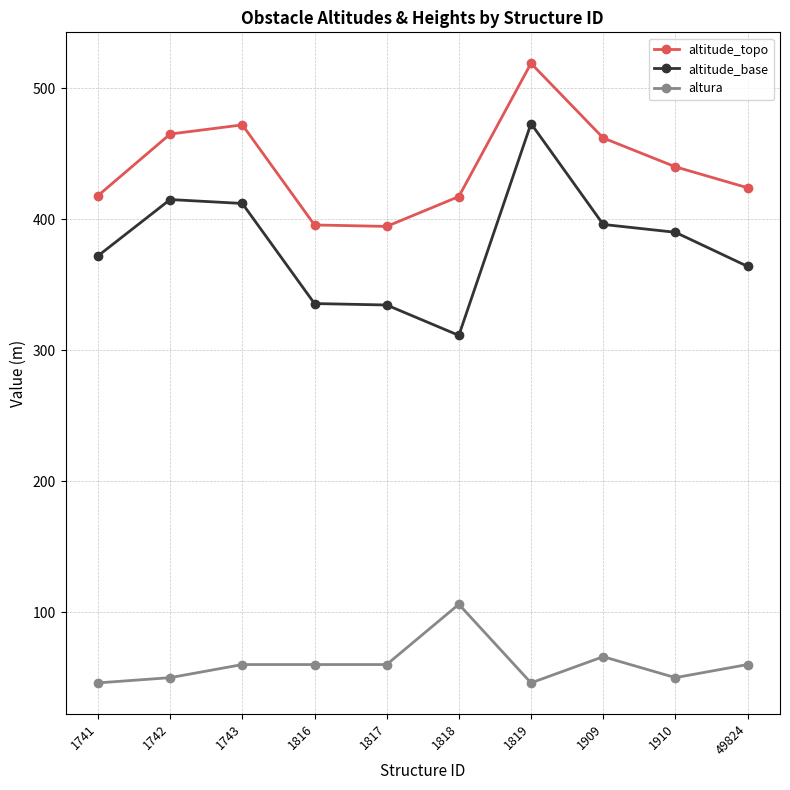

What is the spread (max minus min) of values at 1909?

396.0